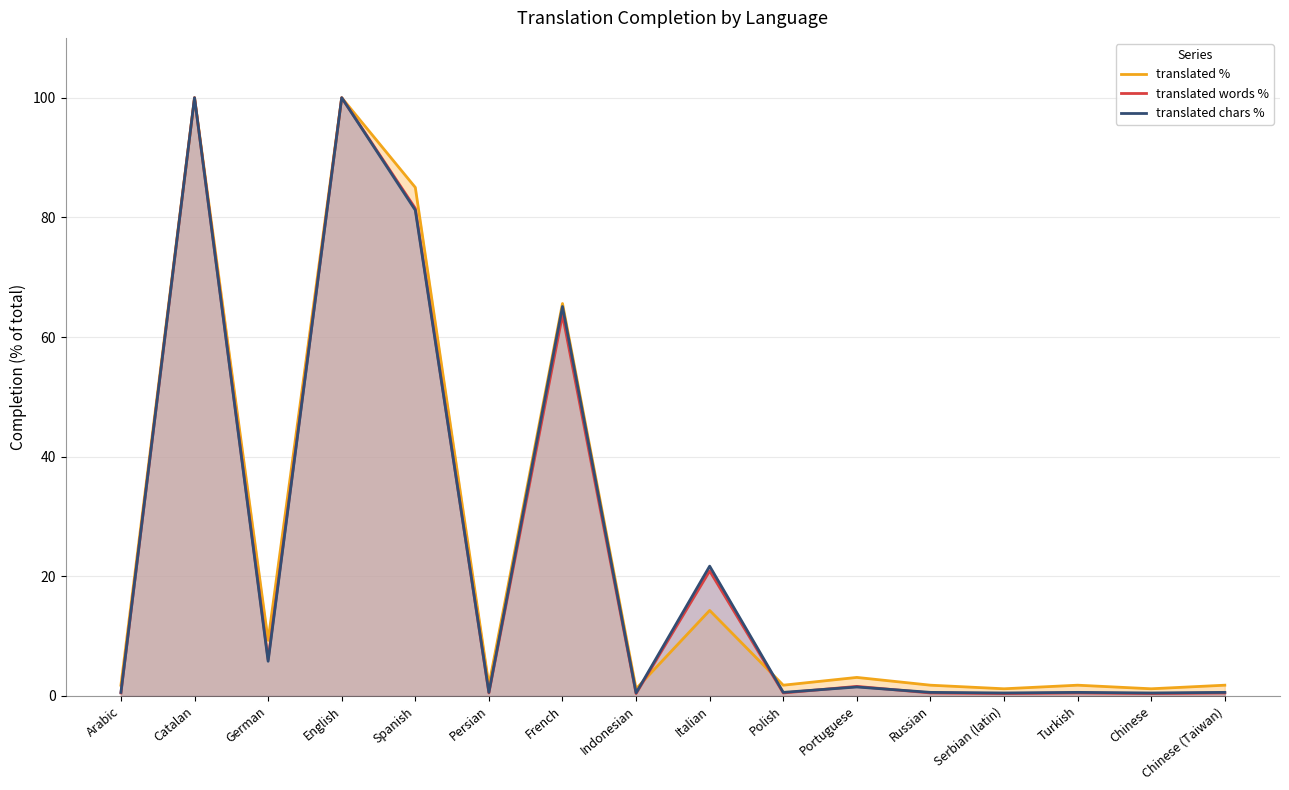

Does the chart display data point markers on the line(s)?

No